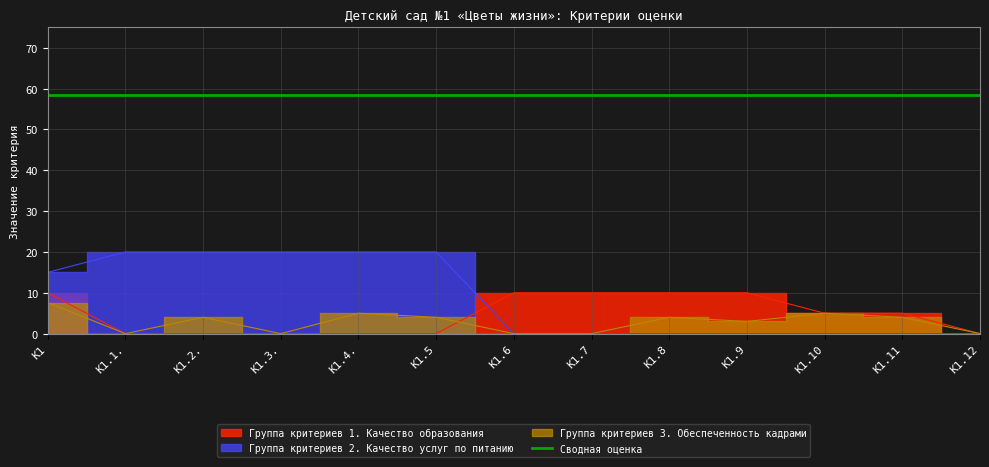

Which series has the widest spread of values?

Группа критериев 2. Качество услуг по питанию